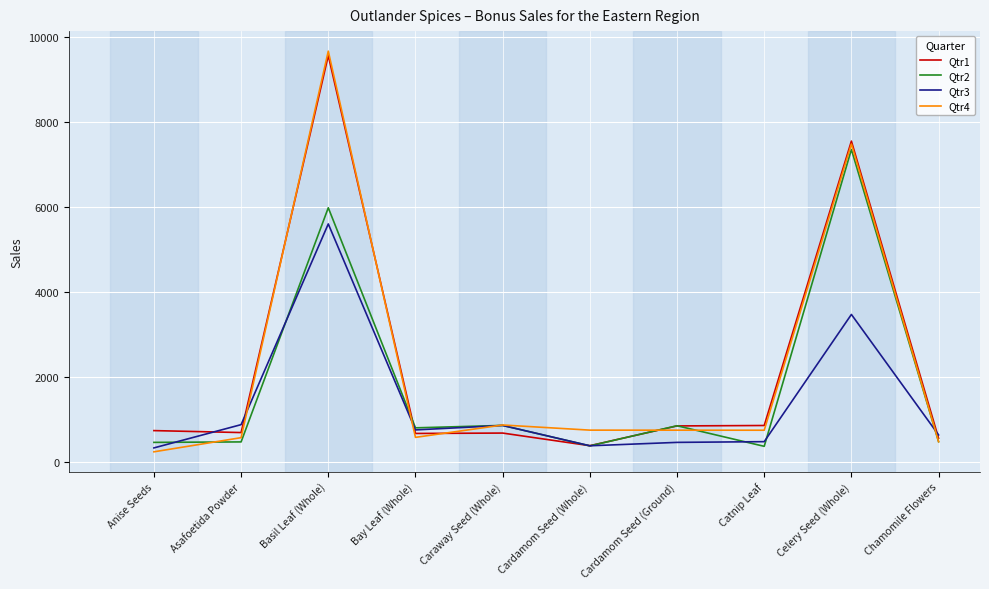

What is the spread (max minus min) of values at Caraway Seed (Whole)?

190